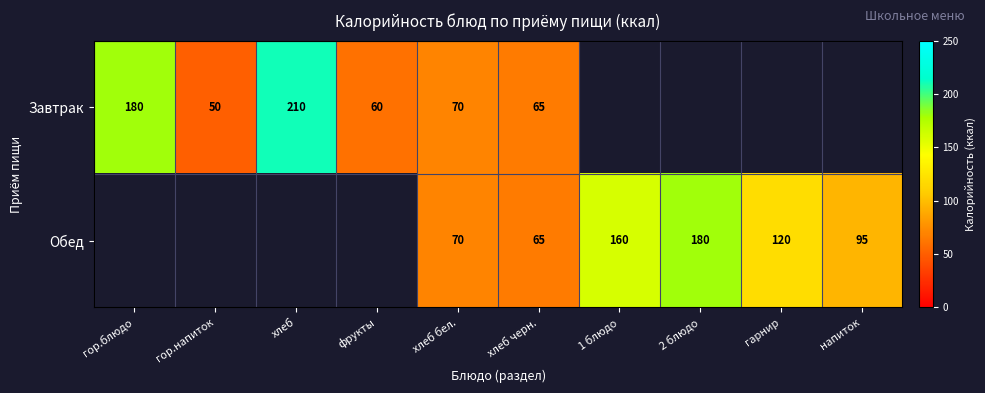

At which category is the sum across all series the highest?

хлеб бел.